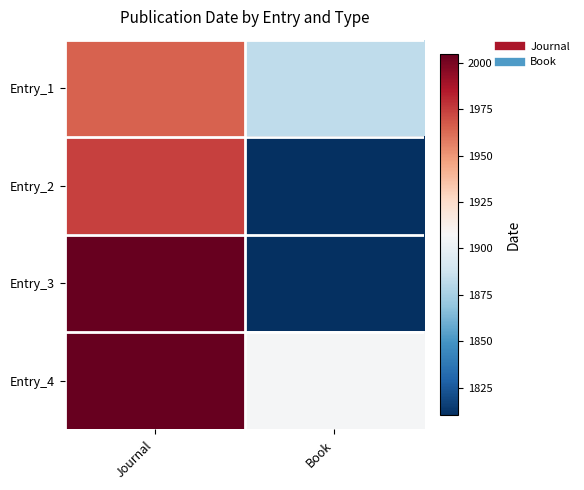

What is the maximum value shown in the chart?

2005